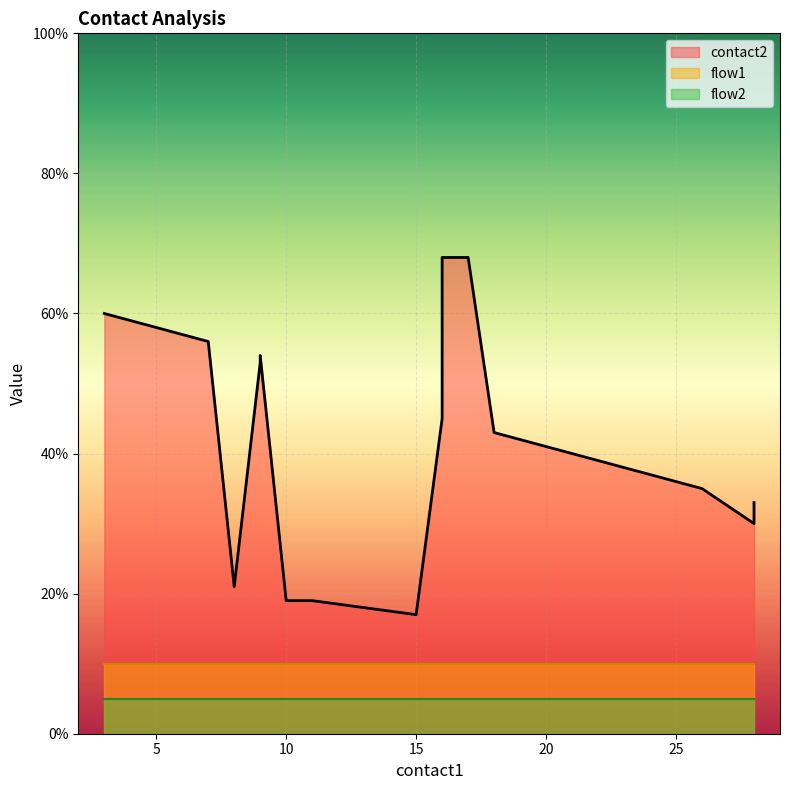

How many interior local valleys does the contact2 series have?

3